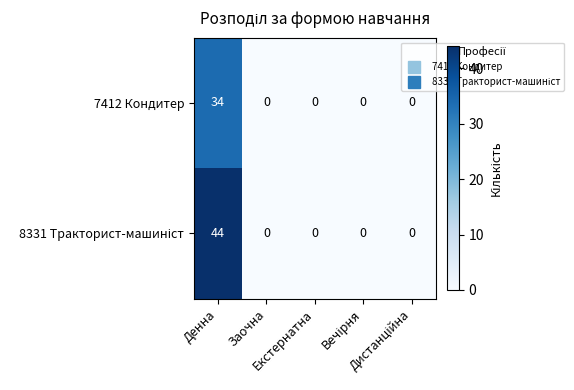

What is the greatest value displayed?

44